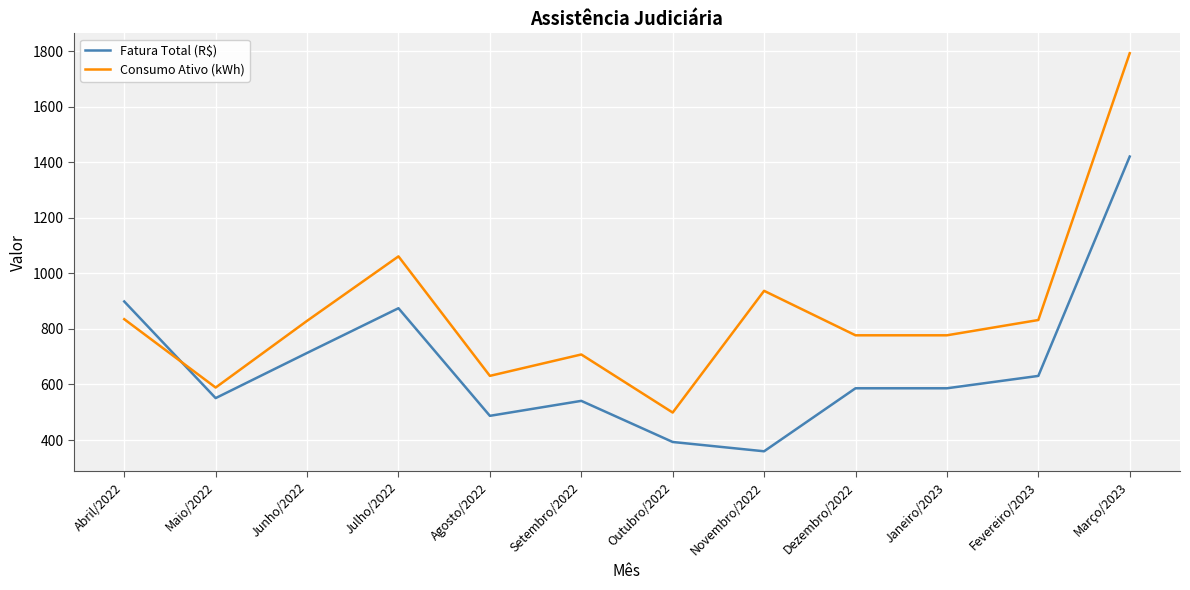

Which series has the largest range (max minus min)?

Consumo Ativo (kWh)